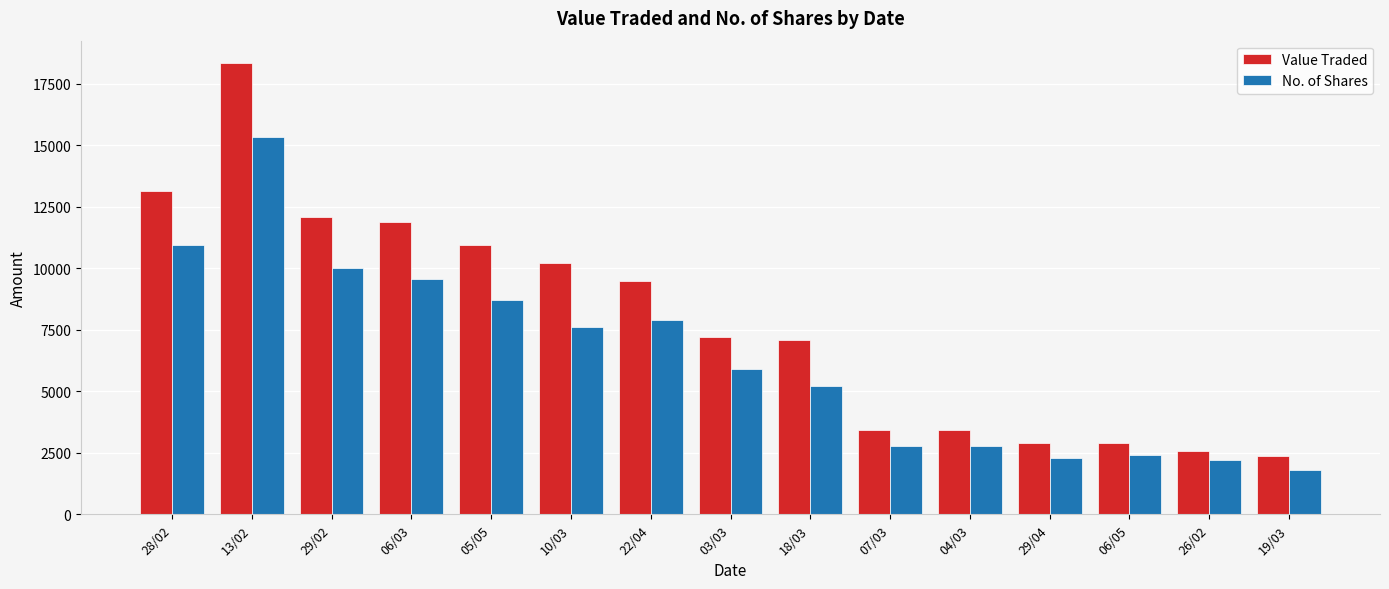

List the series in order of their overall mean, lowest first.

No. of Shares, Value Traded